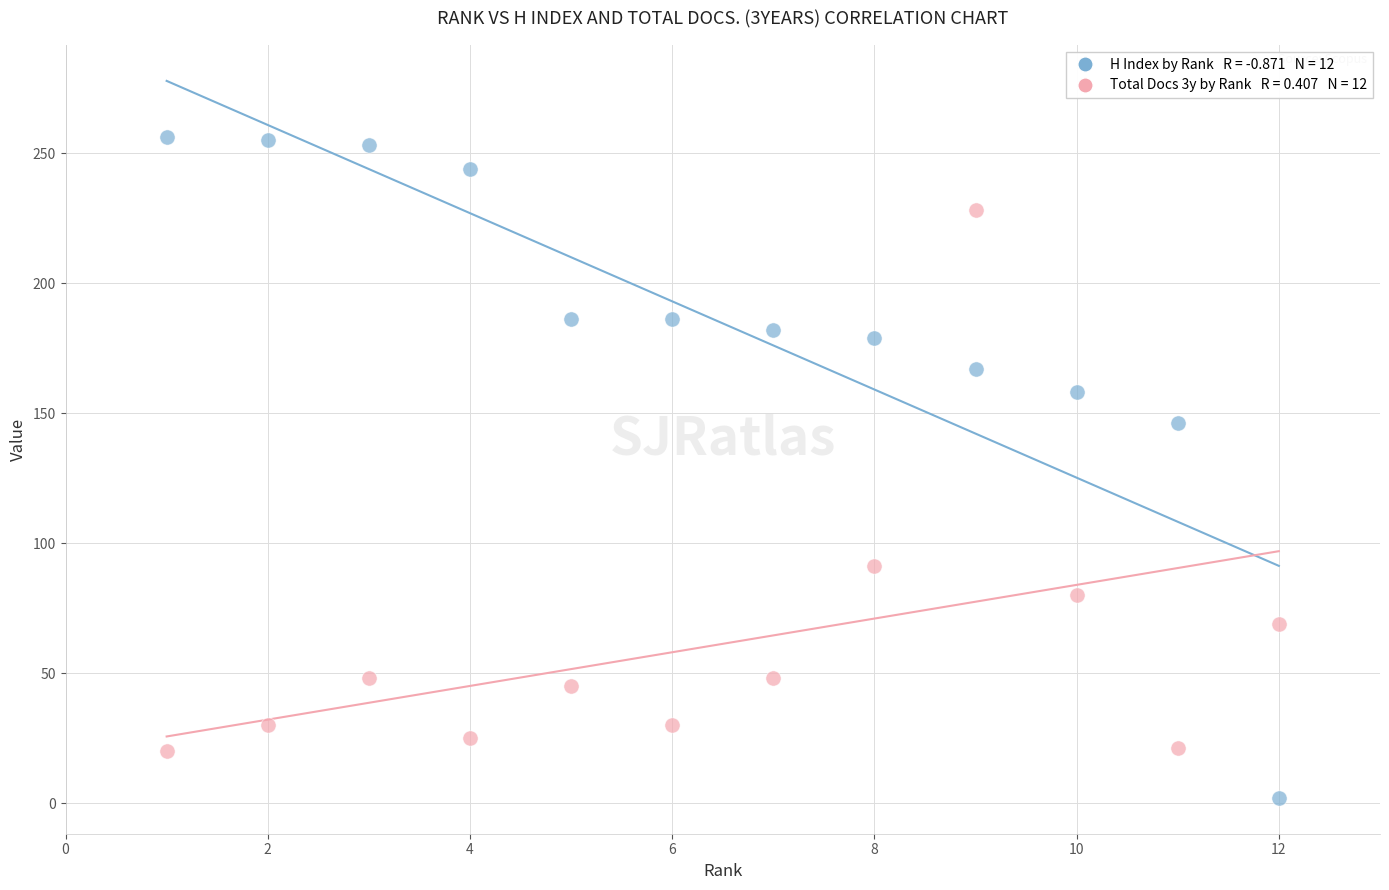

Across all data points, what is the range of X values (max minus min)?

11